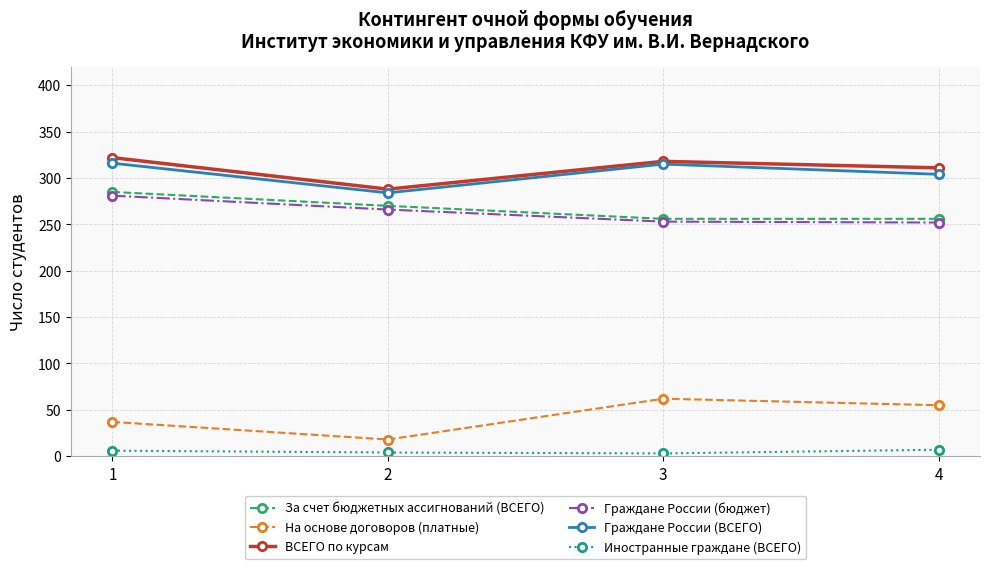

What is the maximum value for За счет бюджетных ассигнований (ВСЕГО)?

285